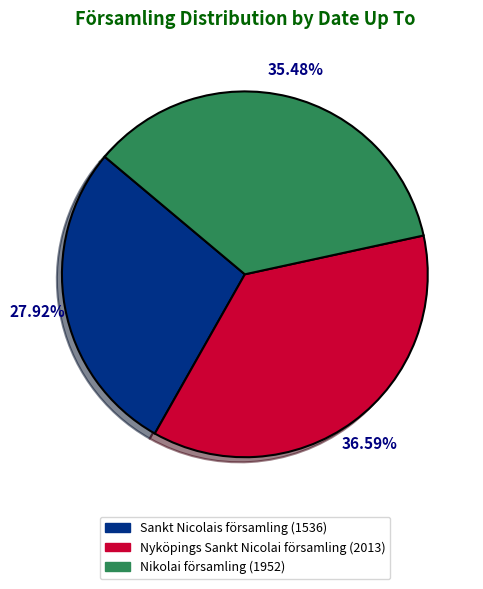

What percentage do Nikolai församling and Sankt Nicolais församling together represent?

63.4%